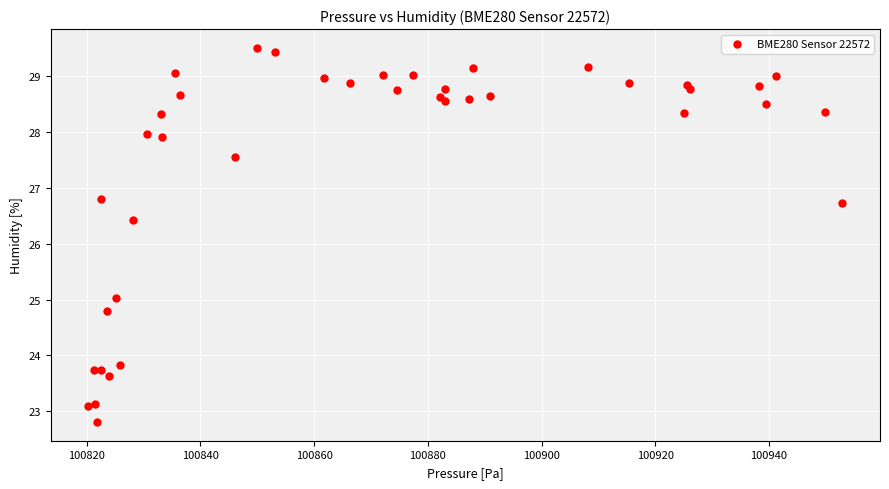

What Y value in the scatter plot is closest to 26?

26.4